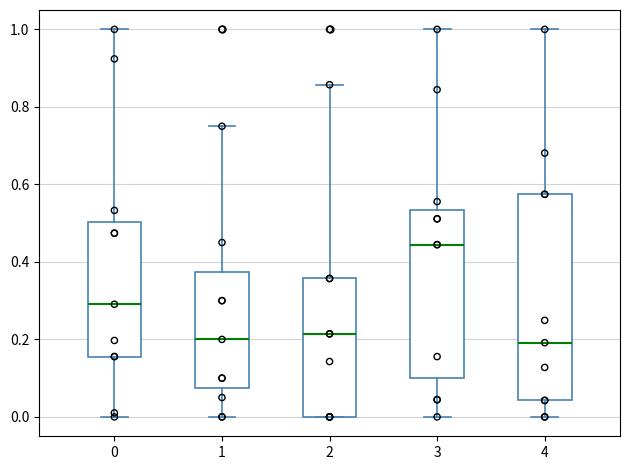

Comparing the boxes themselves (not the whiskers), which one is the tallest?

4